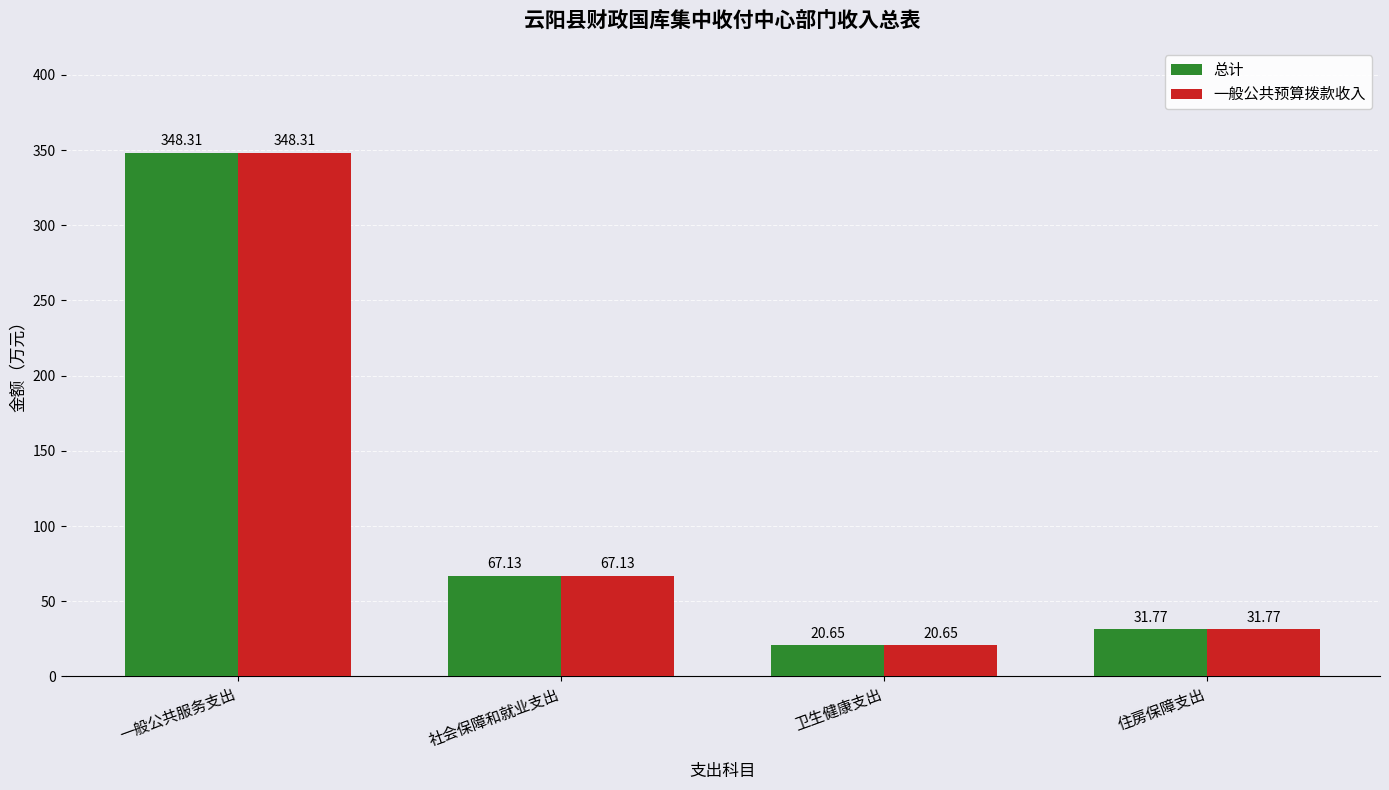

What is the difference between the 总计 values at 社会保障和就业支出 and 住房保障支出?

35.4